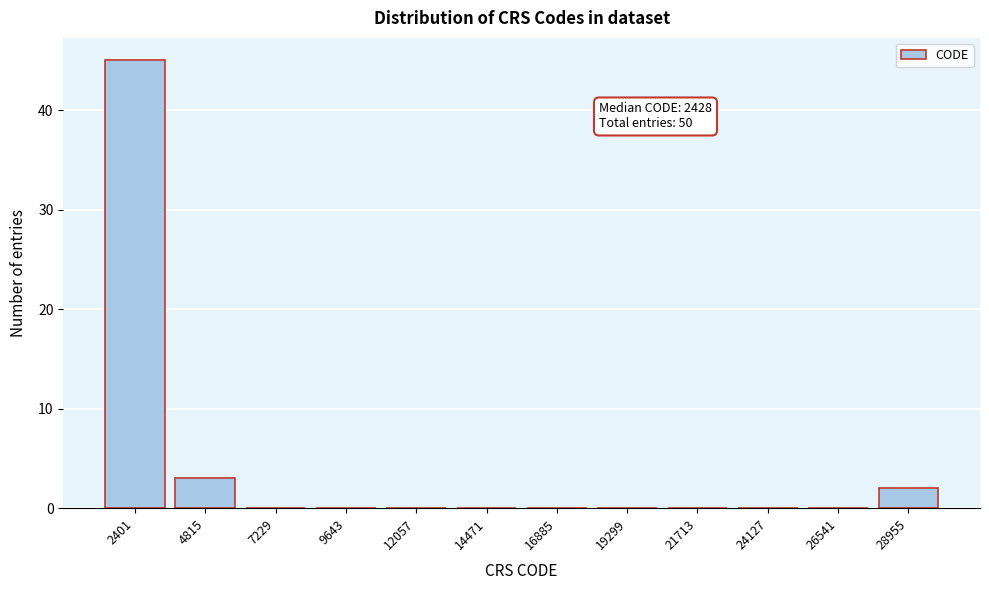

Reading left to right, what are all the values shown in this chart?

2401=45	4815=3	7229=0	9643=0	12057=0	14471=0	16885=0	19299=0	21713=0	24127=0	26541=0	28955=2